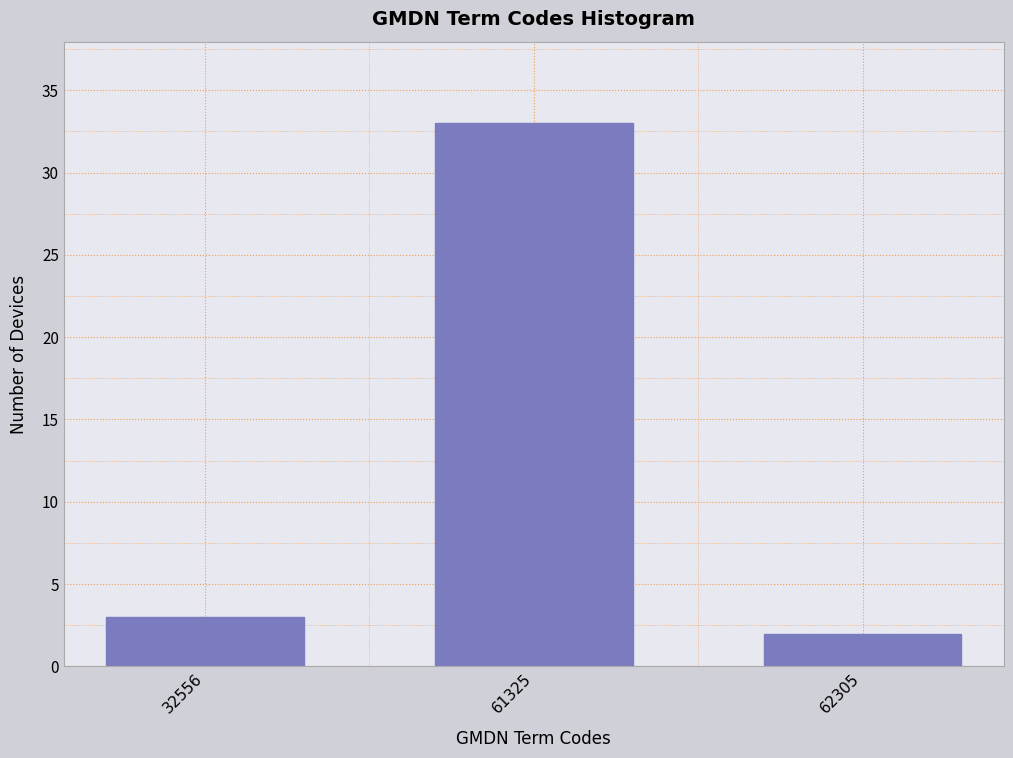

Reading left to right, list all the values displayed in this chart.

3	33	2